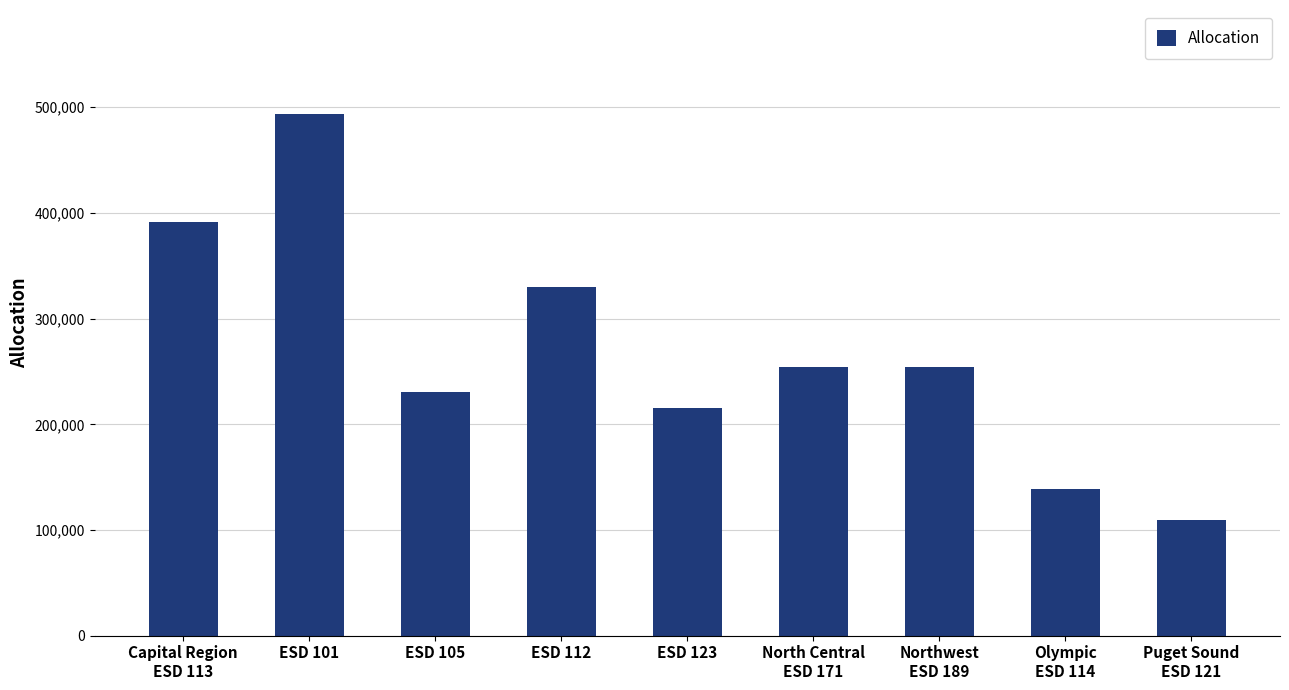

Which category has the highest value across all series?

ESD 101